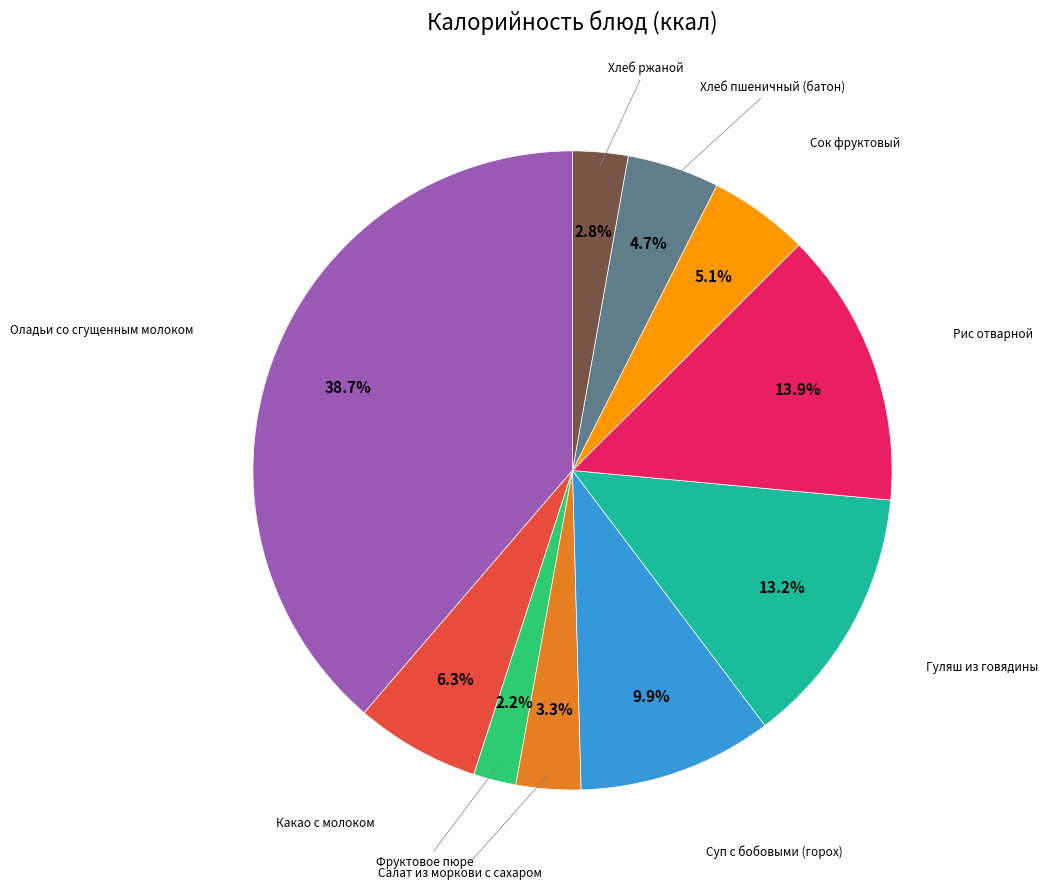

Is there a majority slice in this chart?

No